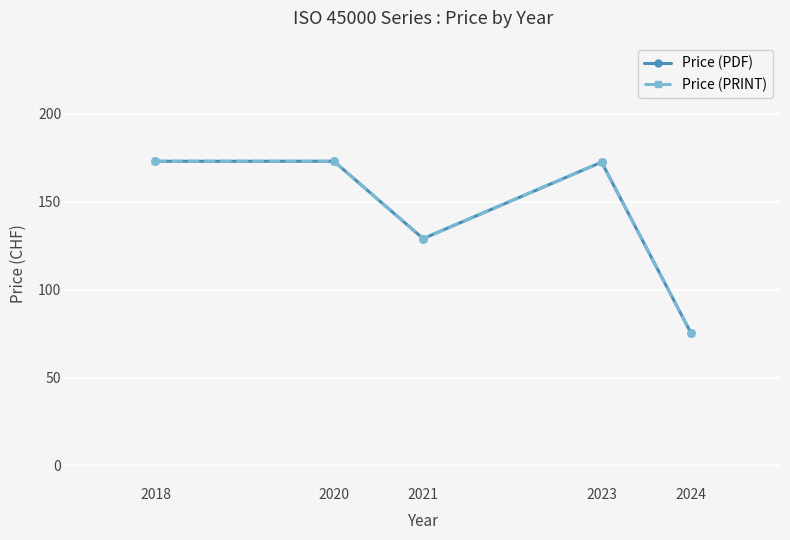

True or false: Price (PDF) has a value of 128.9 at 2024.

False